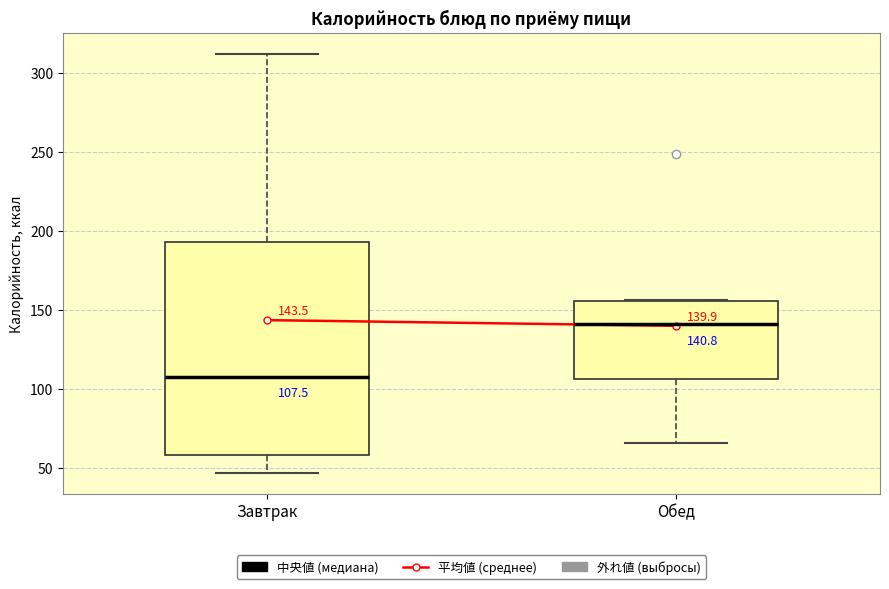

Which box is the tallest, from its lower edge to its upper edge?

Завтрак